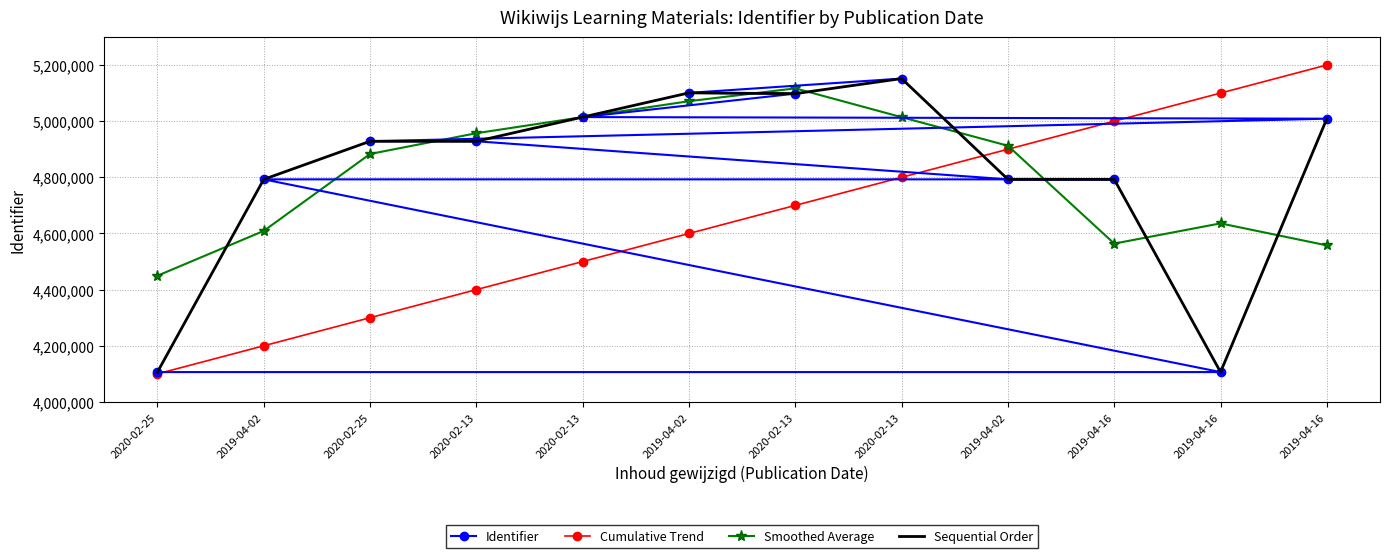

What is the smallest value displayed?

4100000.0